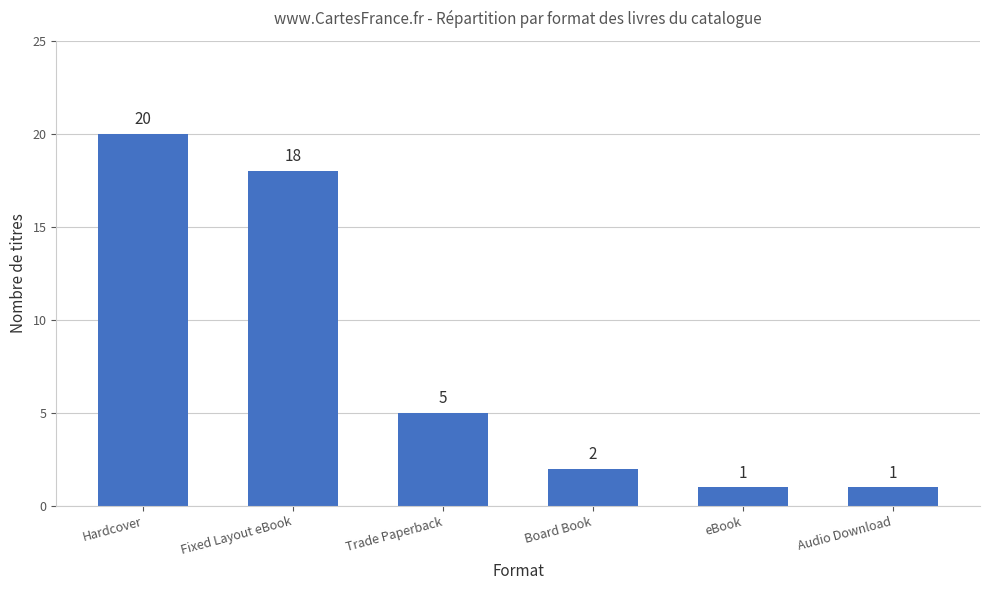

At which category does the chart reach its peak across all series?

Hardcover